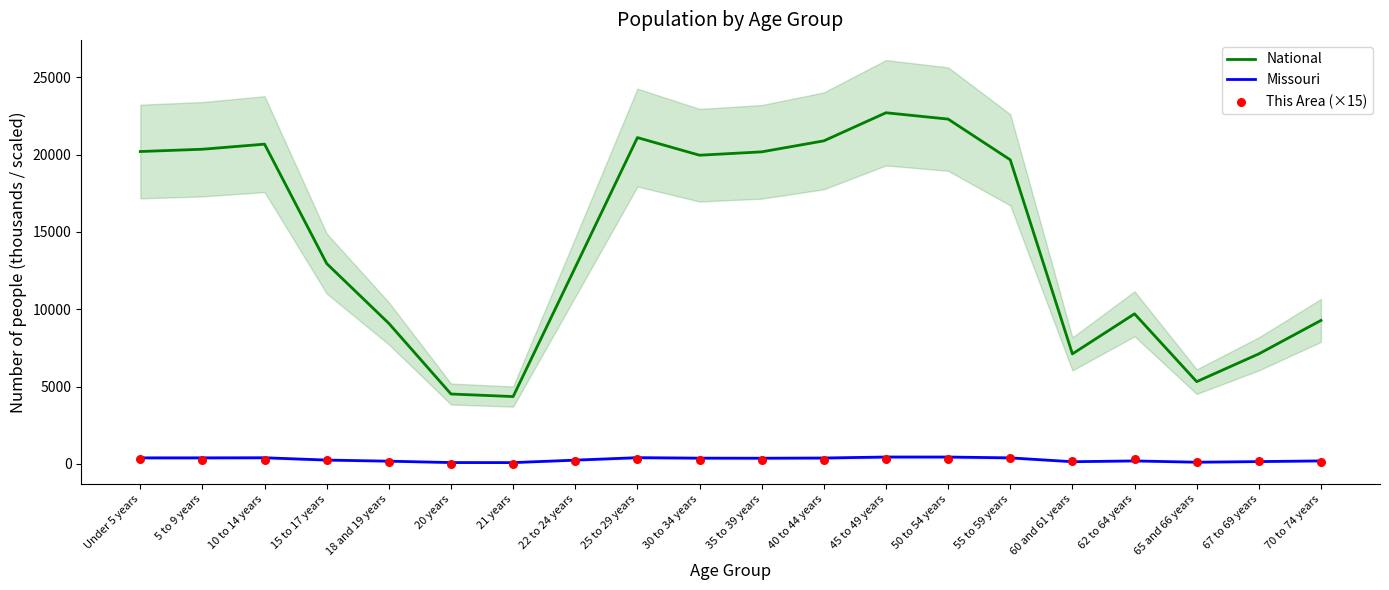

What are all the series names shown in the legend?

National, Missouri, This Area (×15)